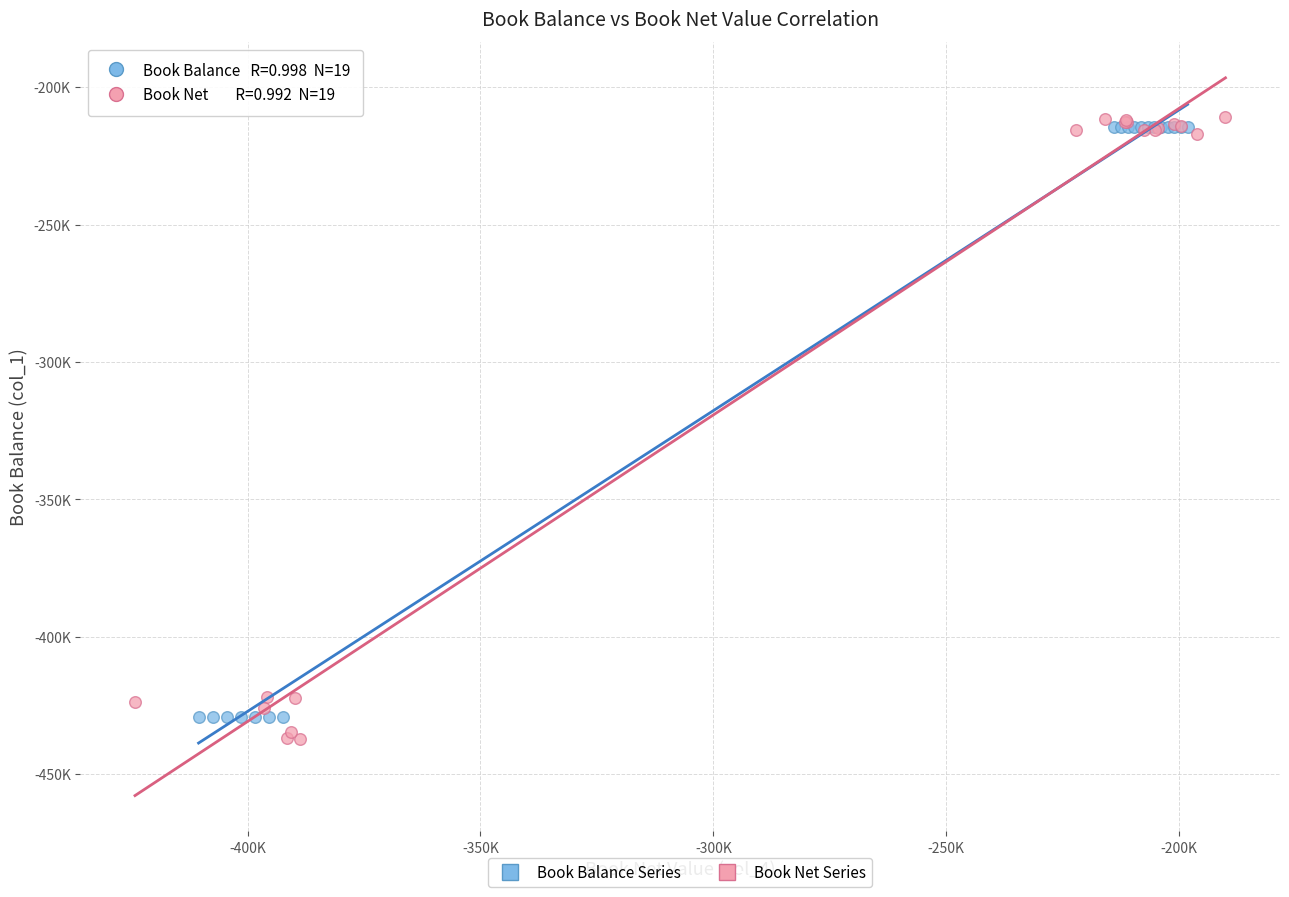

Which series contains the lowest Y value?

Book Net Series